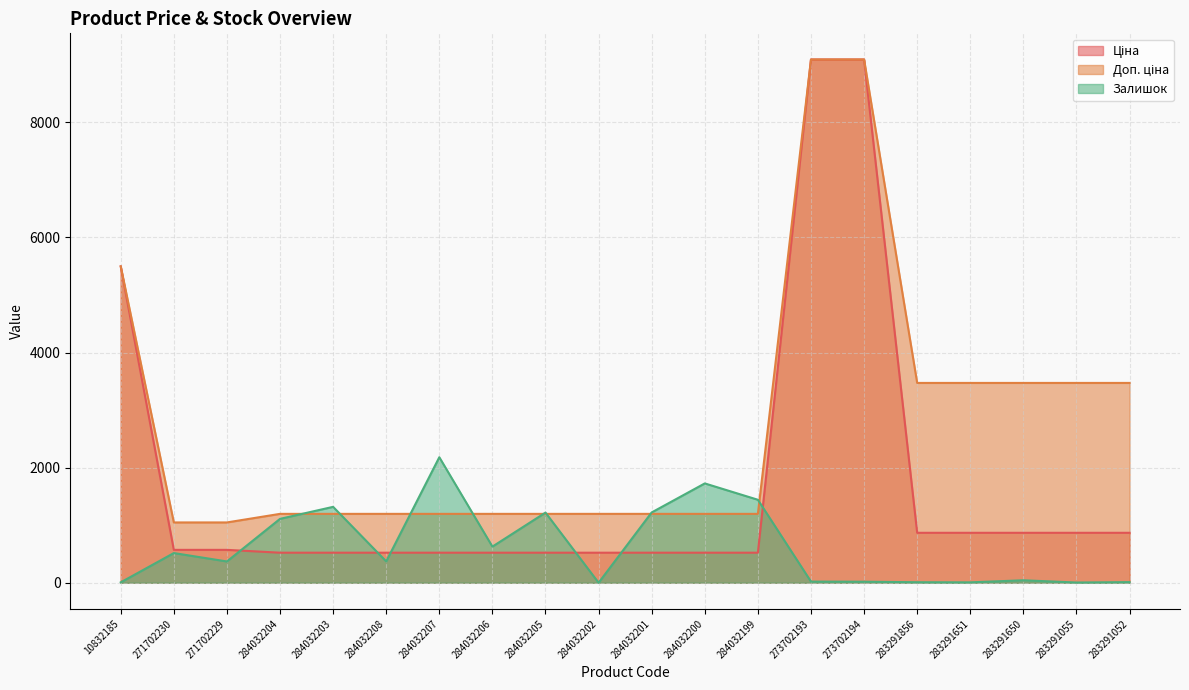

The value of Доп. ціна at 284032208 is 1839.9. True or false?

False